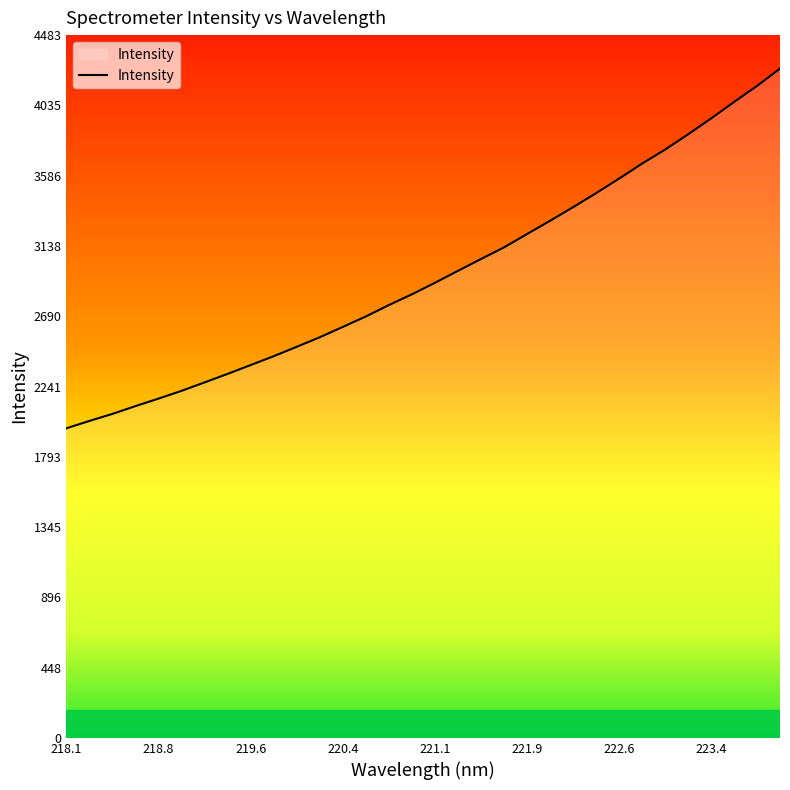

What is the difference between the maximum and minimum values?

2294.8